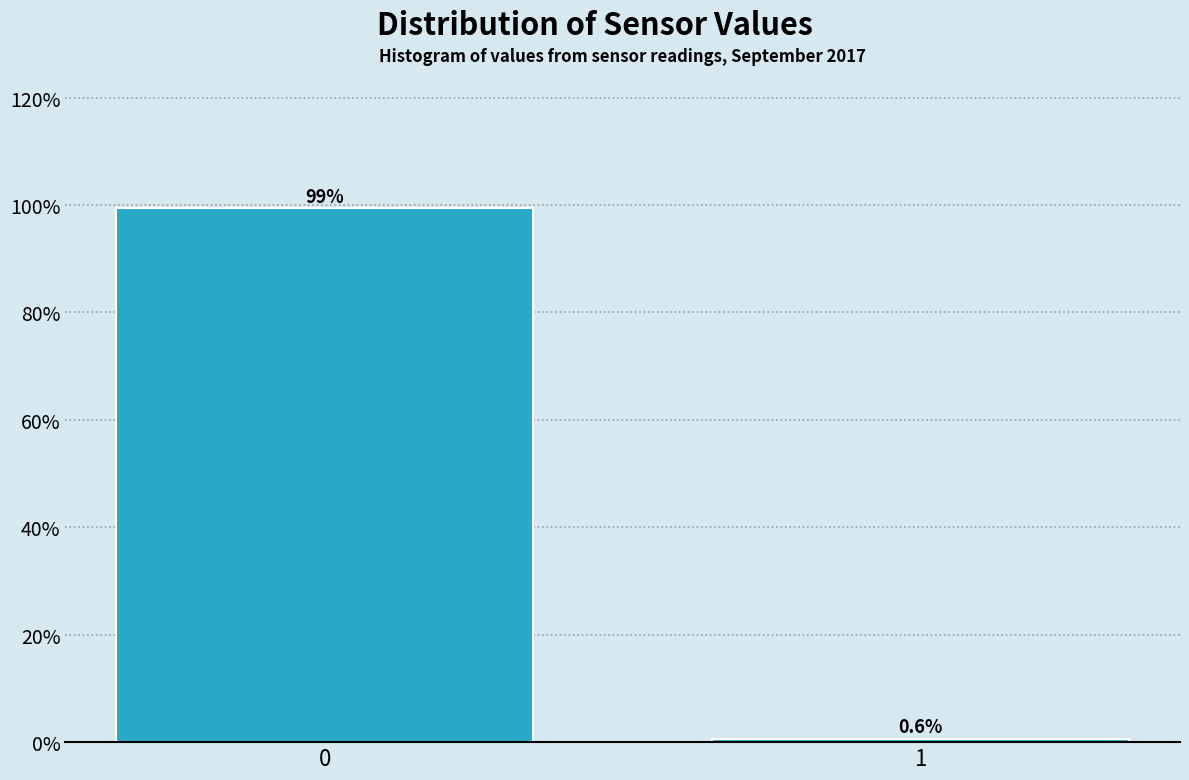

Reading left to right, extract all data points from this chart.

0=99.4	1=0.6